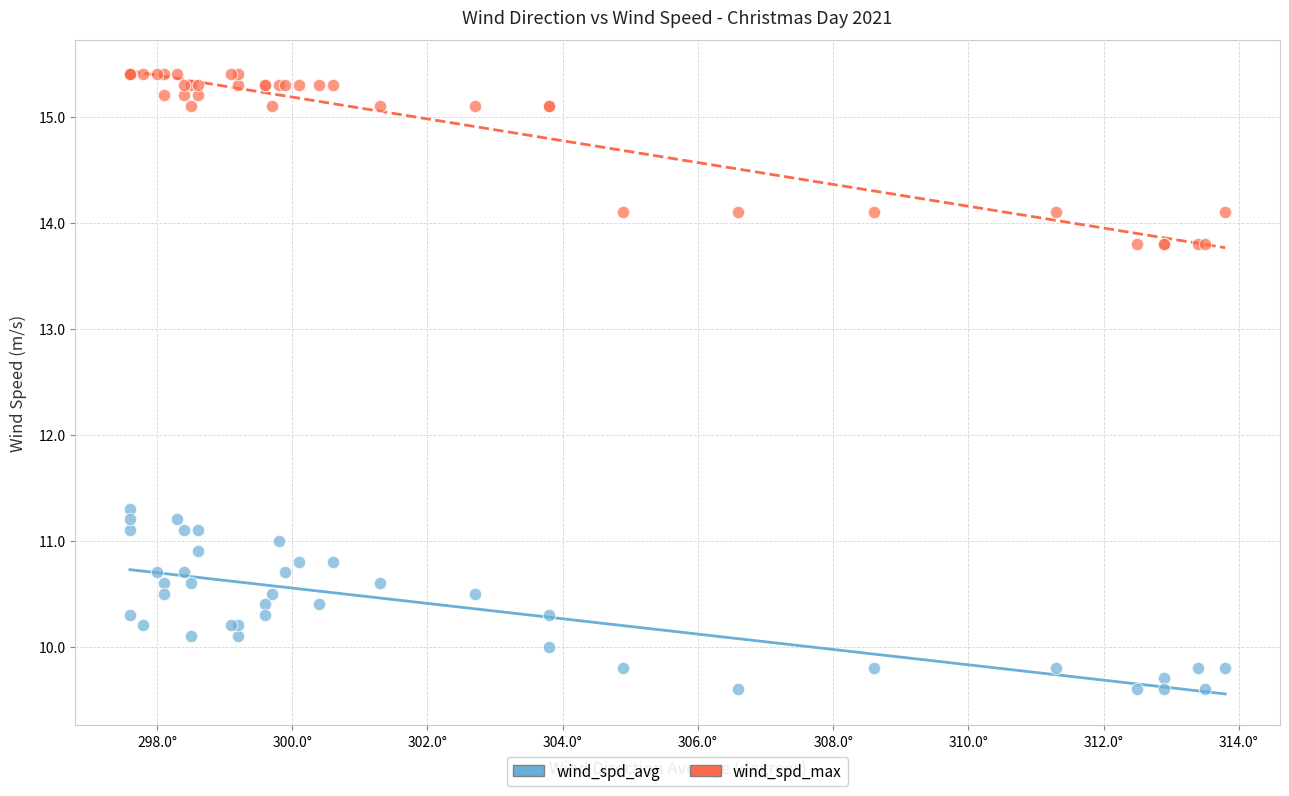

Which series reaches the maximum Y coordinate?

wind_spd_max